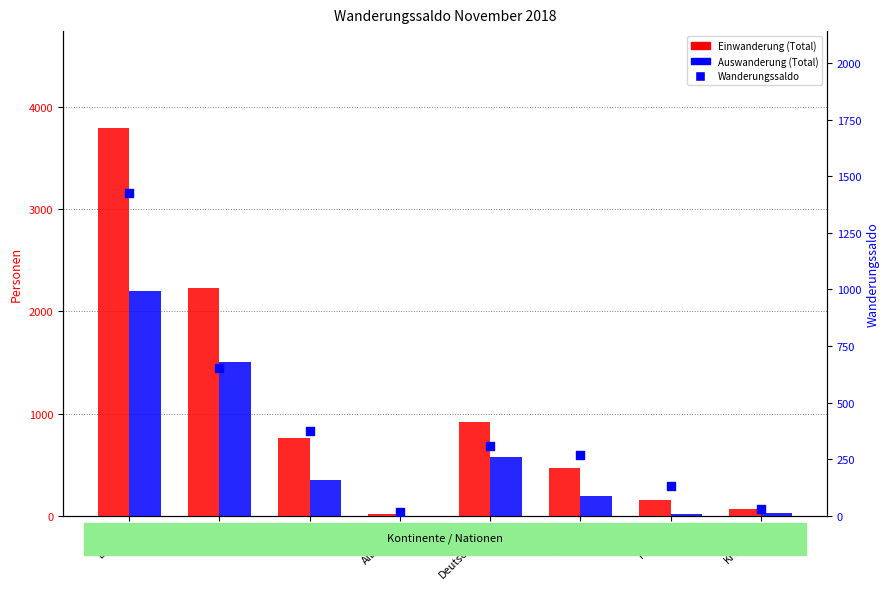

Which series reaches the minimum Y coordinate?

Auswanderung (Total)